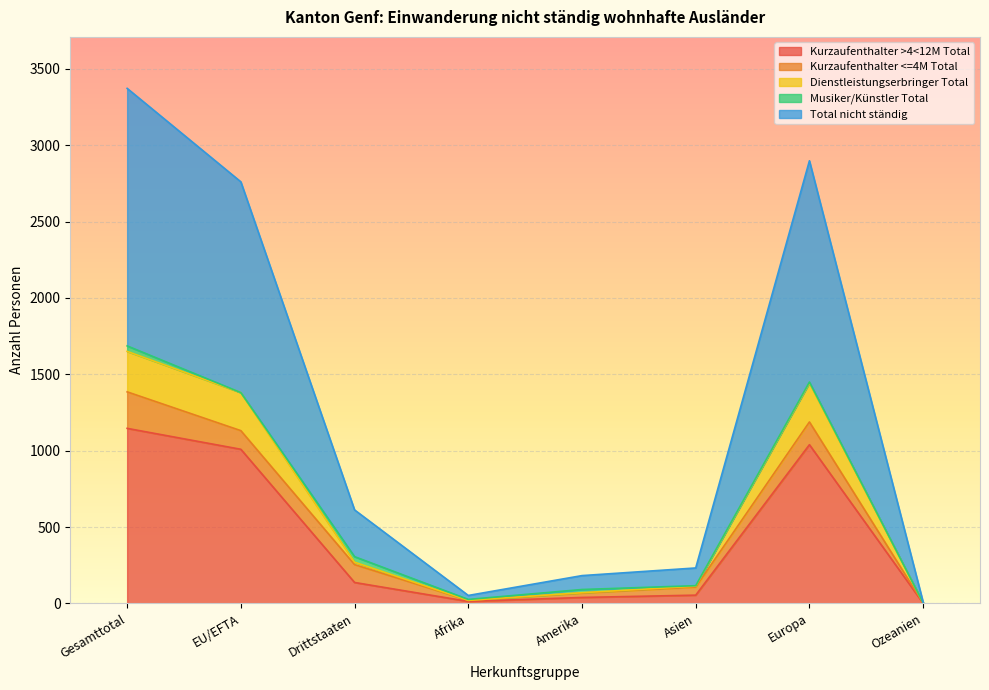

At how many categories does at least one series exceed 114?

5